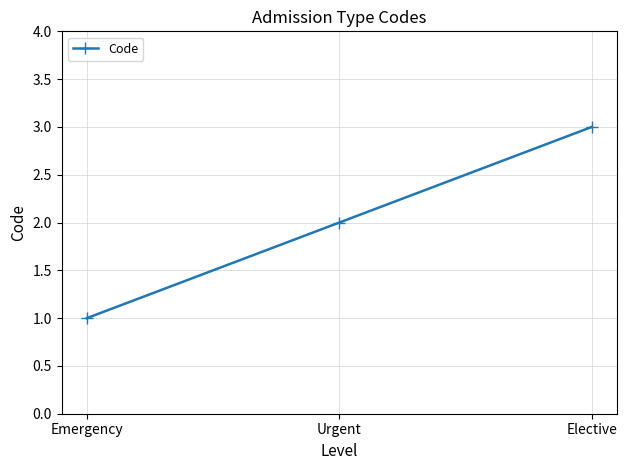

What is the ratio of the value at Urgent to the value at Emergency?

2.0